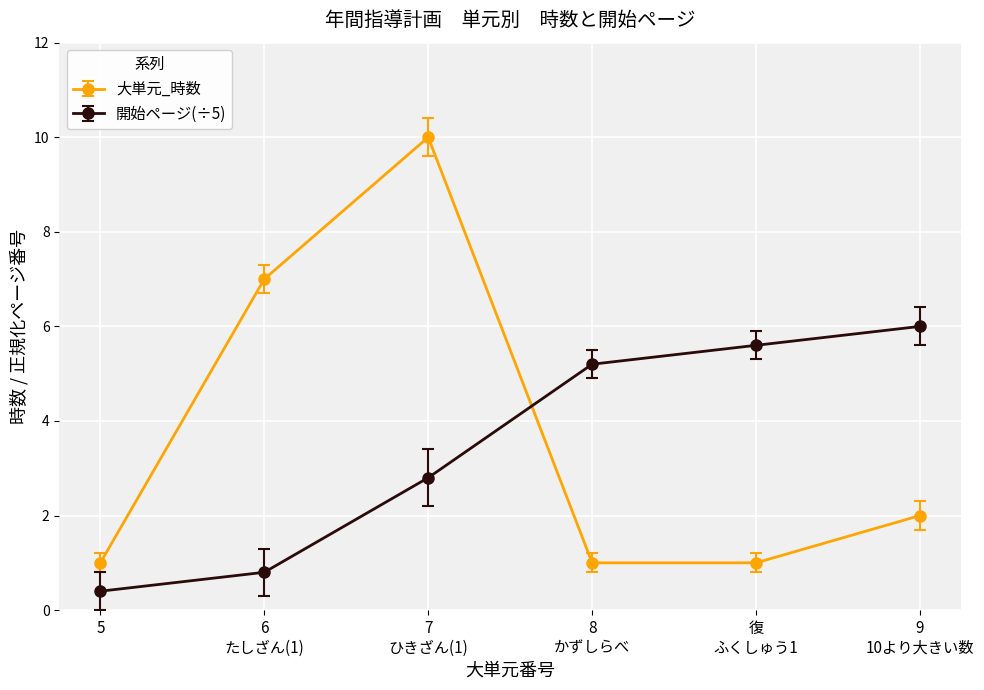

Which series has the widest spread of values?

大単元_時数